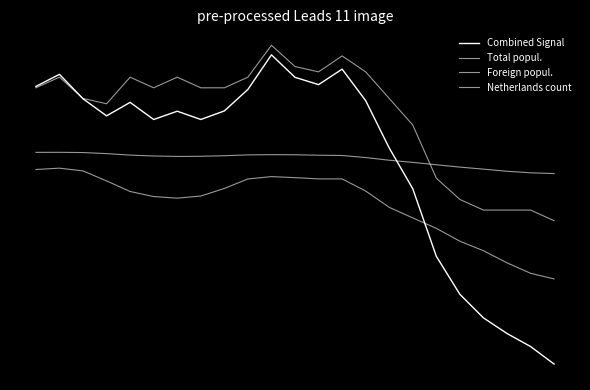

At which category is the sum across all series the highest?

10